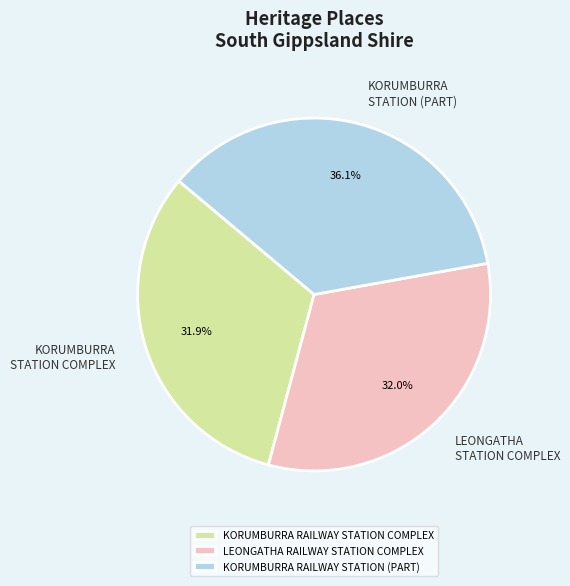

Between LEONGATHA RAILWAY STATION COMPLEX and KORUMBURRA RAILWAY STATION (PART), which is larger?

KORUMBURRA RAILWAY STATION (PART)